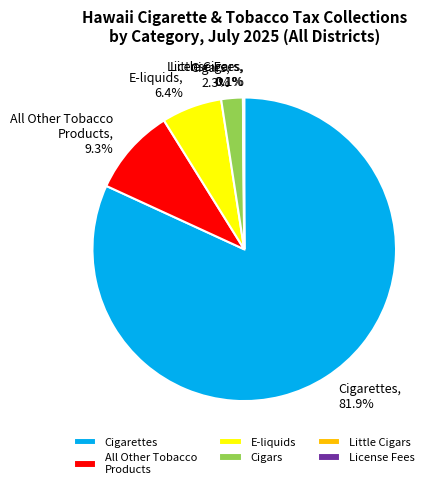

Approximately how many times larger is the value at E-liquids compared to Cigars?

2.8